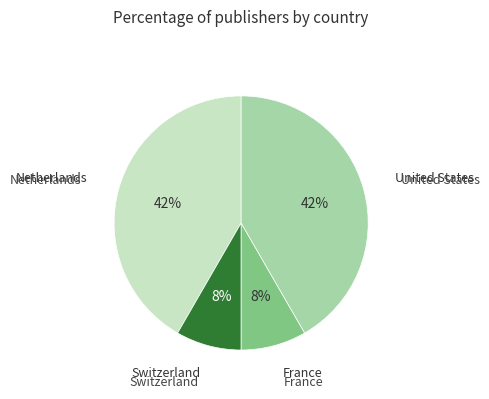

To the nearest percent, what is the average slice percentage?

25%